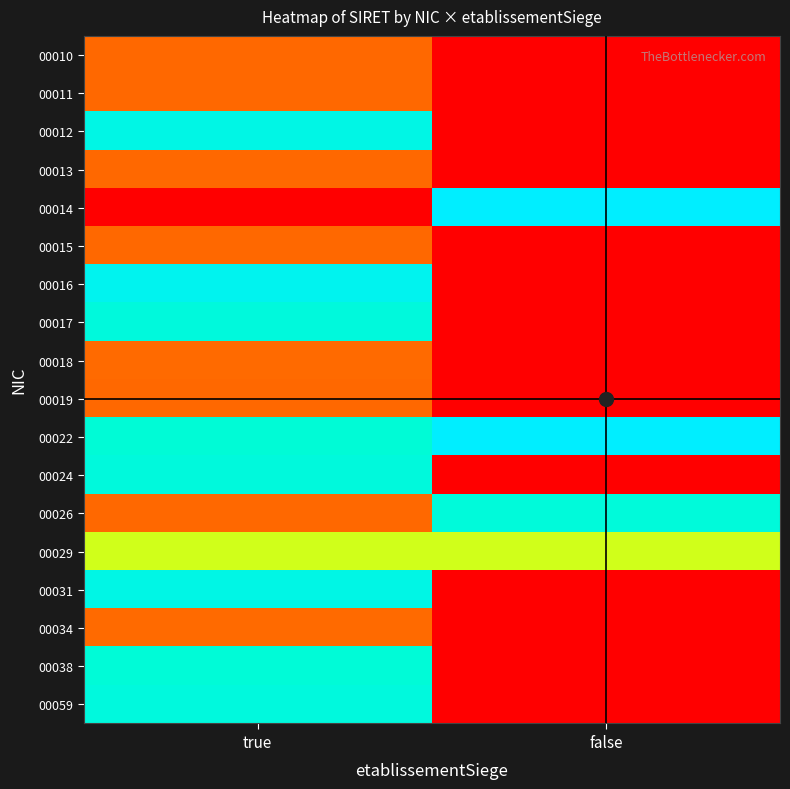

Which category has the lowest value across all series?

false